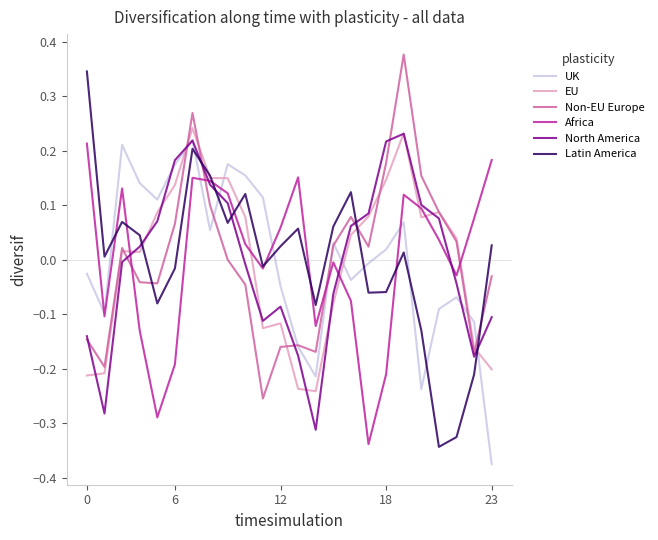

Which series ends up on top after the final intersection of Latin America and UK?

Latin America